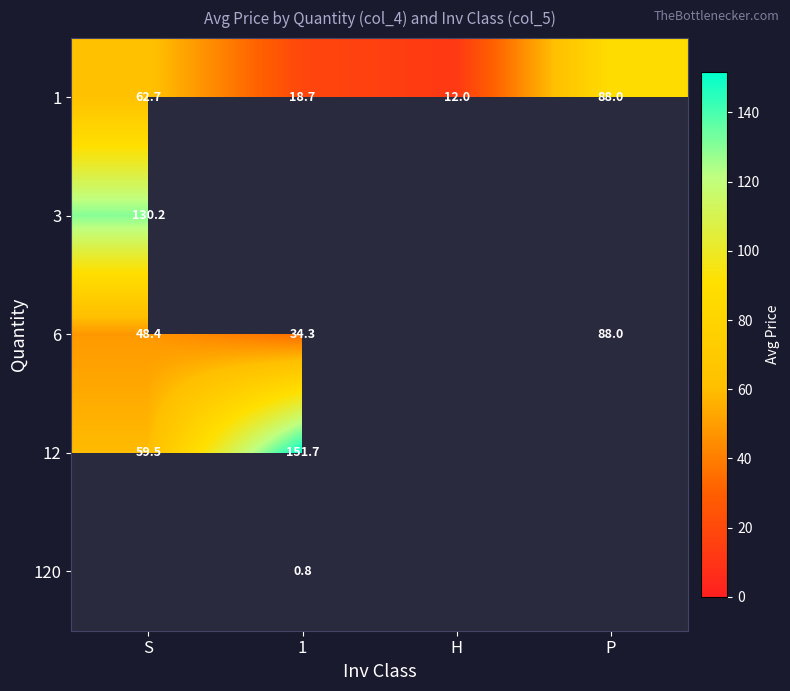

At how many categories does at least one series exceed 142?

1